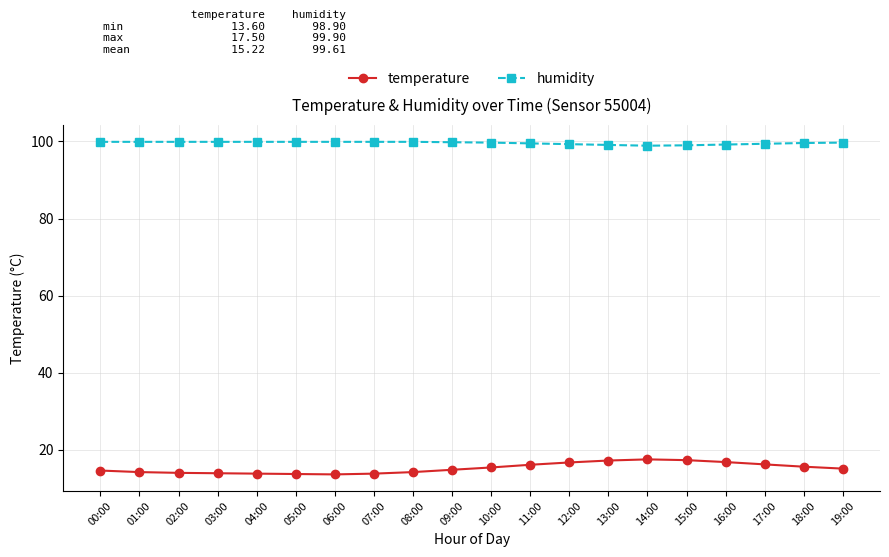

What is the average value of the humidity series?

99.6